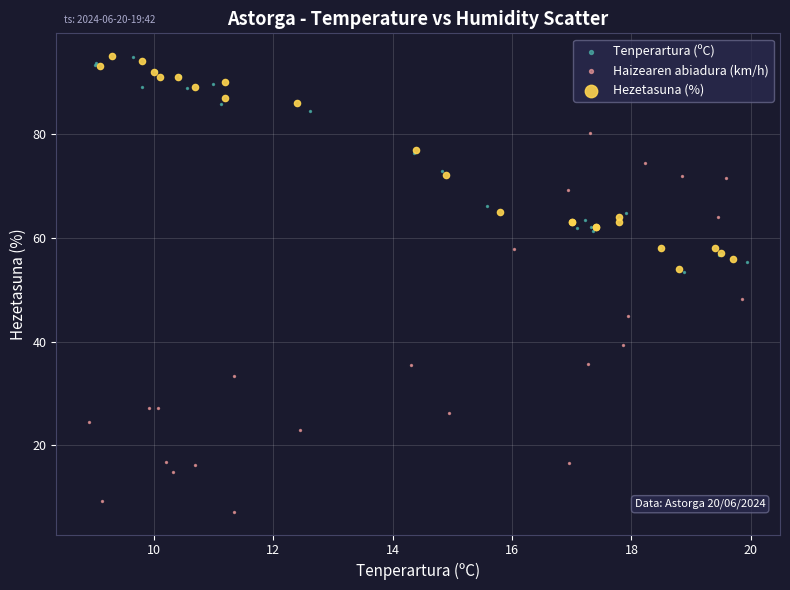

Which series reaches the minimum Y coordinate?

Haizearen abiadura (km/h)